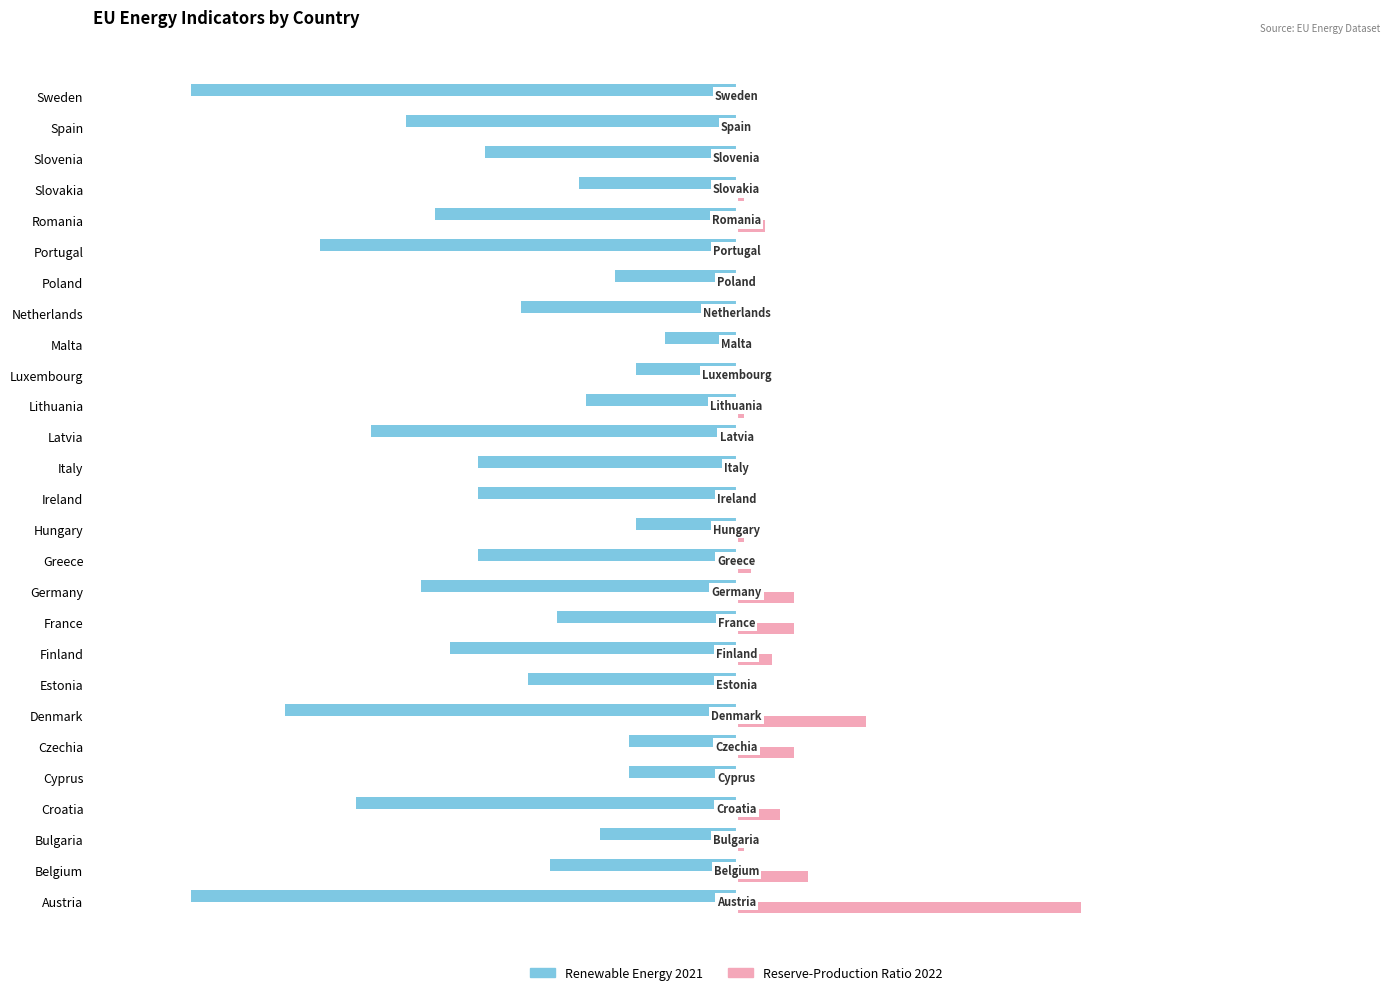

The Reserve-Production Ratio 2022 series shows 0 at Latvia. True or false?

True